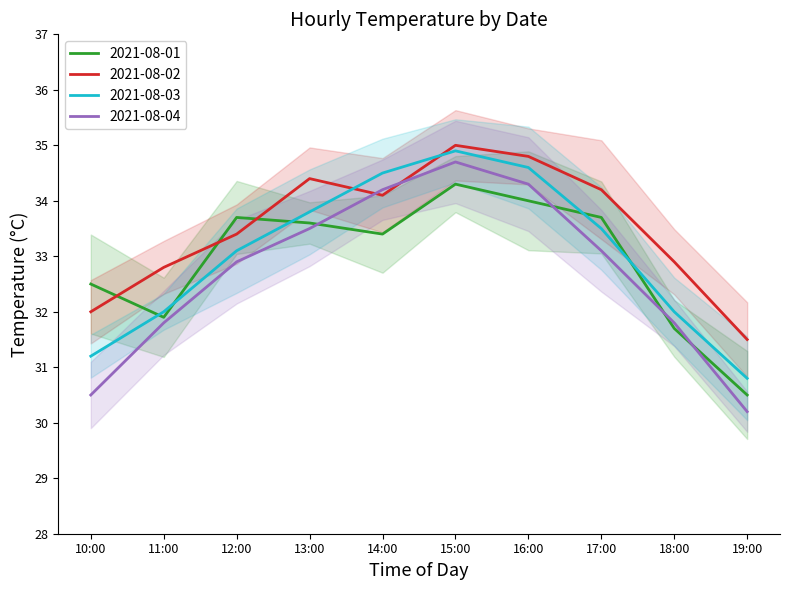

What is the label of the 10th point from the right?

10:00